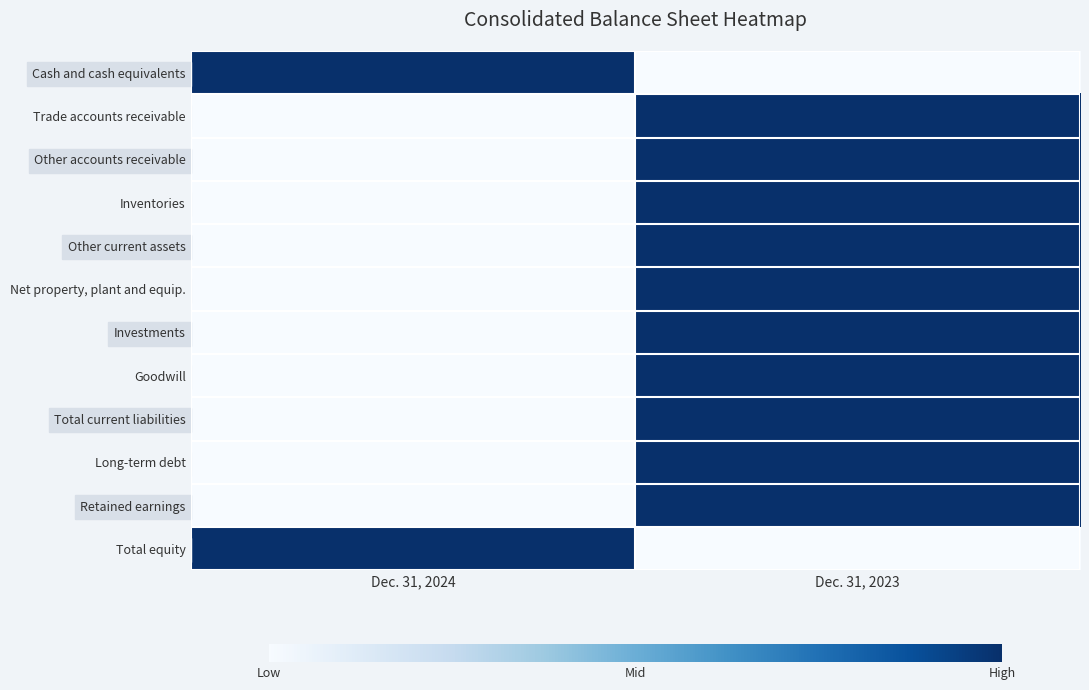

Which series has the largest total across all categories?

Cash and cash equivalents